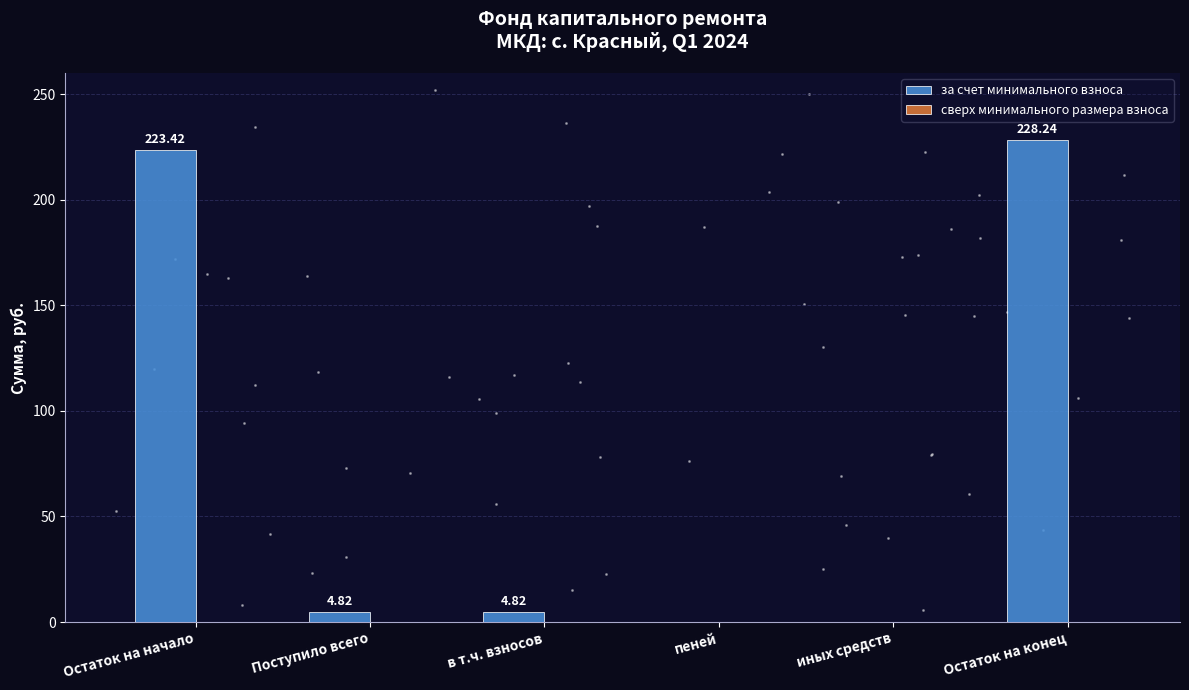

Which series has the largest total across all categories?

за счет минимального взноса